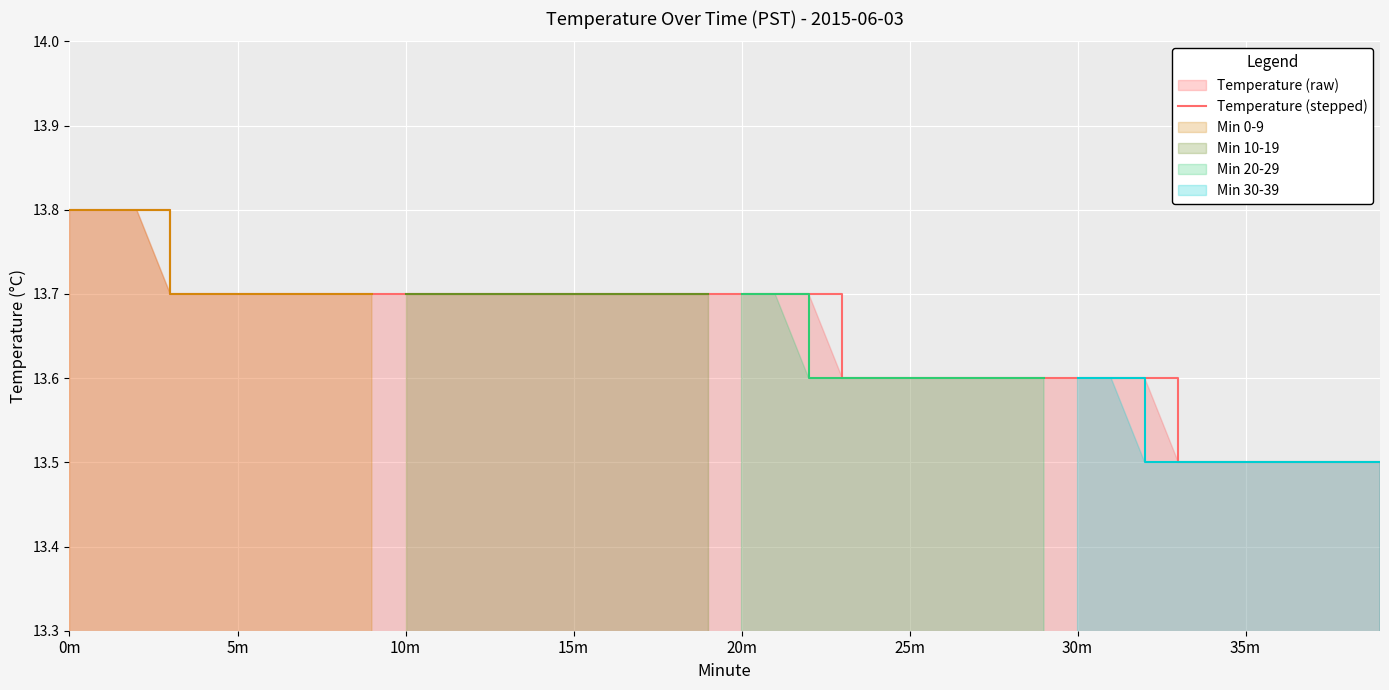

What is the lowest value of the Temperature (stepped) series?

13.5